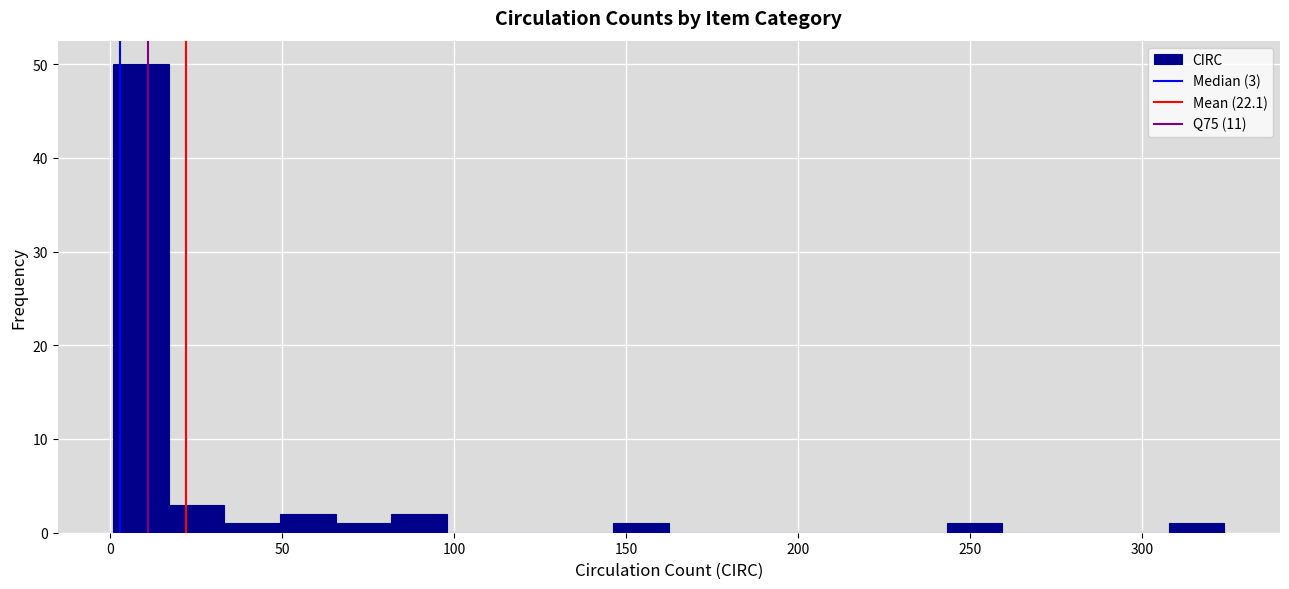

Around what value on the x-axis is the tallest bar? Give the approximate position of its centre, as read against the axis.

10